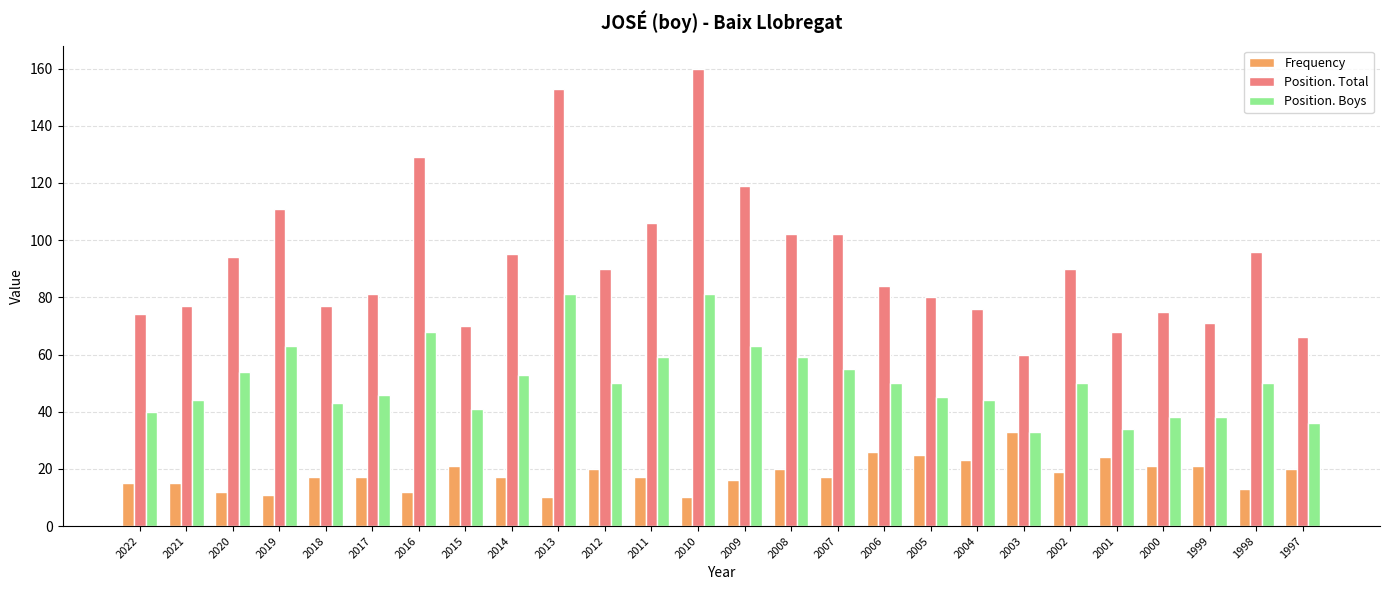

Reading left to right, list all the values displayed in this chart.

Frequency: 2022=15	2021=15	2020=12	2019=11	2018=17	2017=17	2016=12	2015=21	2014=17	2013=10	2012=20	2011=17	2010=10	2009=16	2008=20	2007=17	2006=26	2005=25	2004=23	2003=33	2002=19	2001=24	2000=21	1999=21	1998=13	1997=20
Position. Total: 2022=74	2021=77	2020=94	2019=111	2018=77	2017=81	2016=129	2015=70	2014=95	2013=153	2012=90	2011=106	2010=160	2009=119	2008=102	2007=102	2006=84	2005=80	2004=76	2003=60	2002=90	2001=68	2000=75	1999=71	1998=96	1997=66
Position. Boys: 2022=40	2021=44	2020=54	2019=63	2018=43	2017=46	2016=68	2015=41	2014=53	2013=81	2012=50	2011=59	2010=81	2009=63	2008=59	2007=55	2006=50	2005=45	2004=44	2003=33	2002=50	2001=34	2000=38	1999=38	1998=50	1997=36